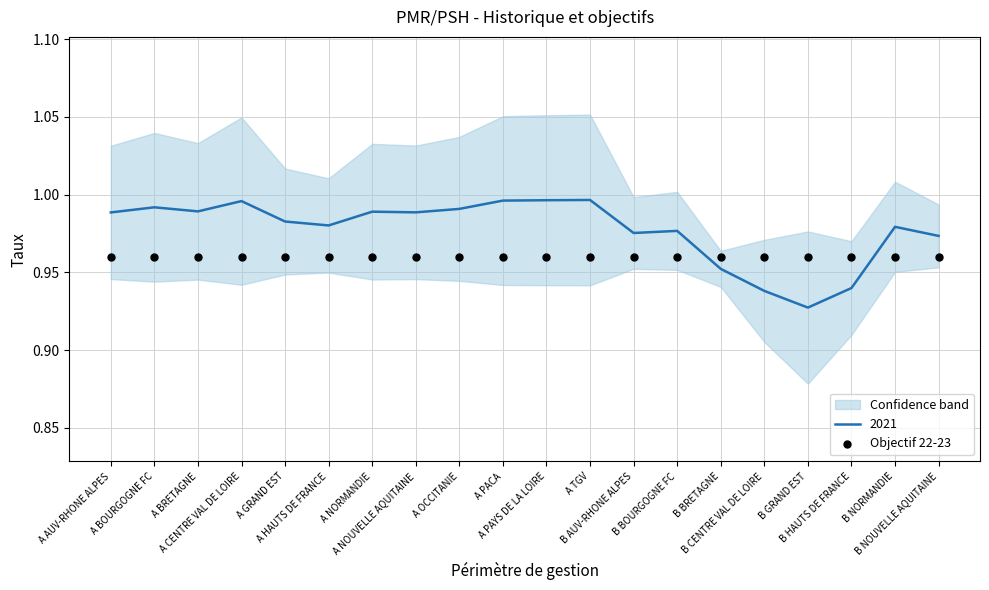

Between B NOUVELLE AQUITAINE and B BRETAGNE, which is larger?

B NOUVELLE AQUITAINE